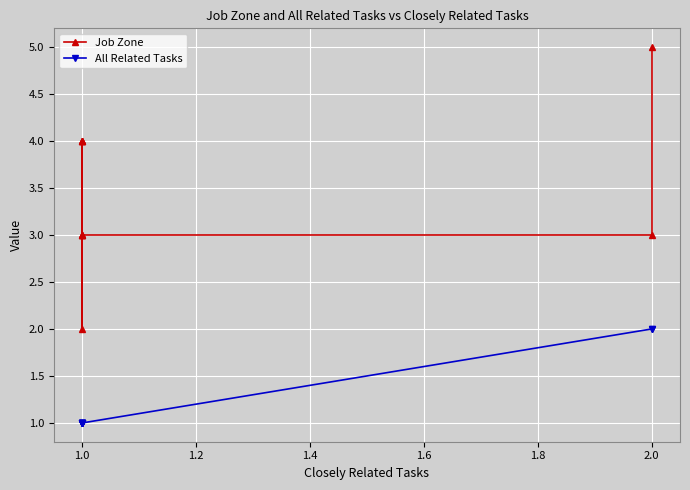

In Job Zone, how many points are lower than both neighbors (excluding endpoints)?

2